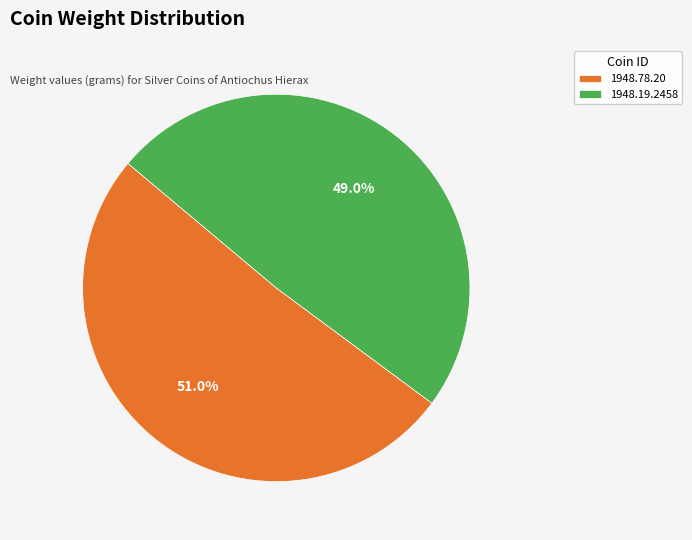

The 1948.78.20 slice represents 43% of the pie. True or false?

False